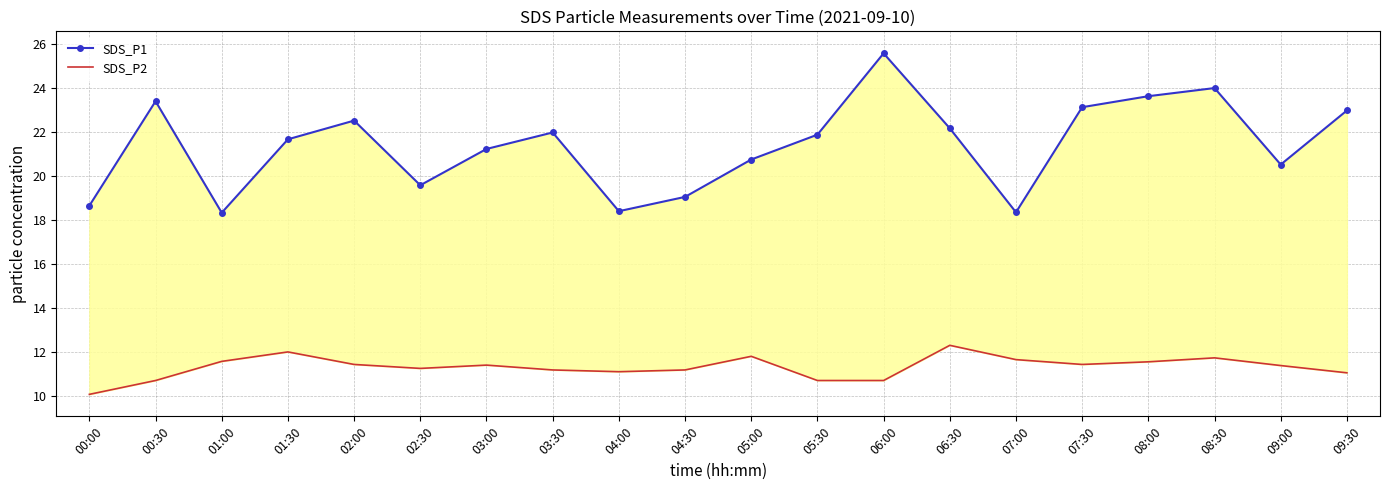

Does the chart have visible grid lines?

Yes